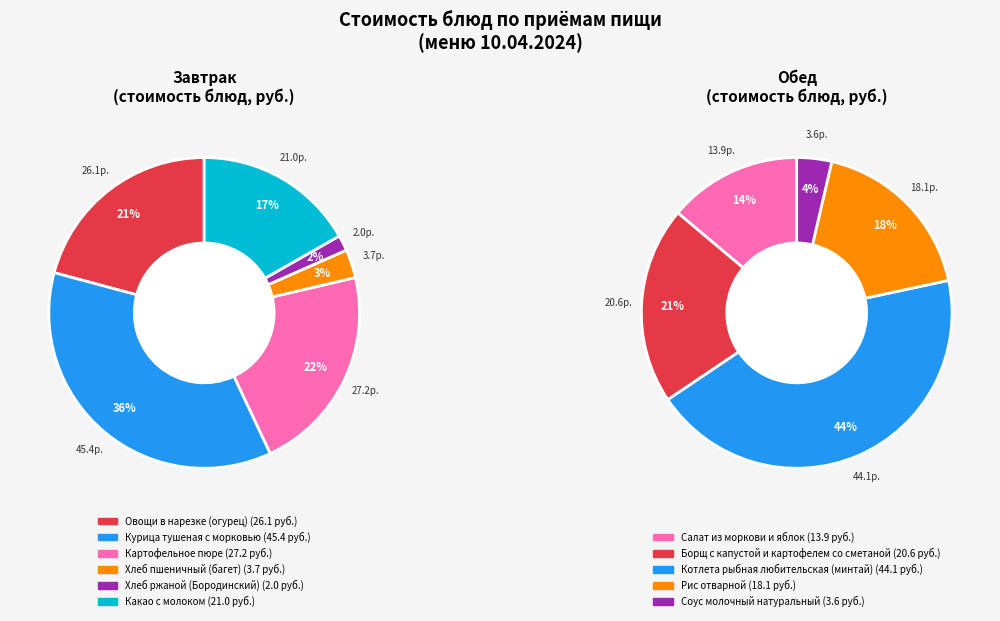

Combined, do Салат из моркови и яблок and Хлеб ржаной (Бородинский) account for over 50%?

No